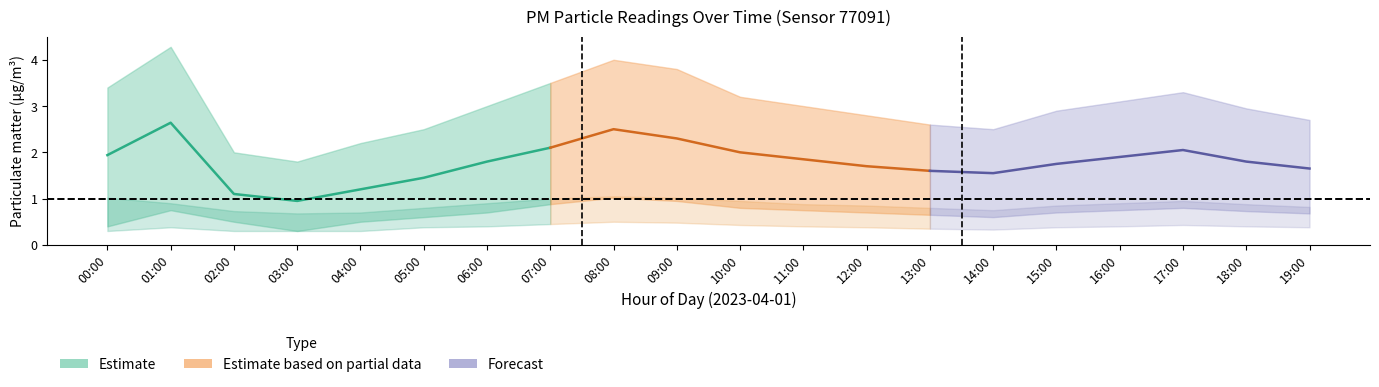

At which label does P1 first exceed 1?

00:00